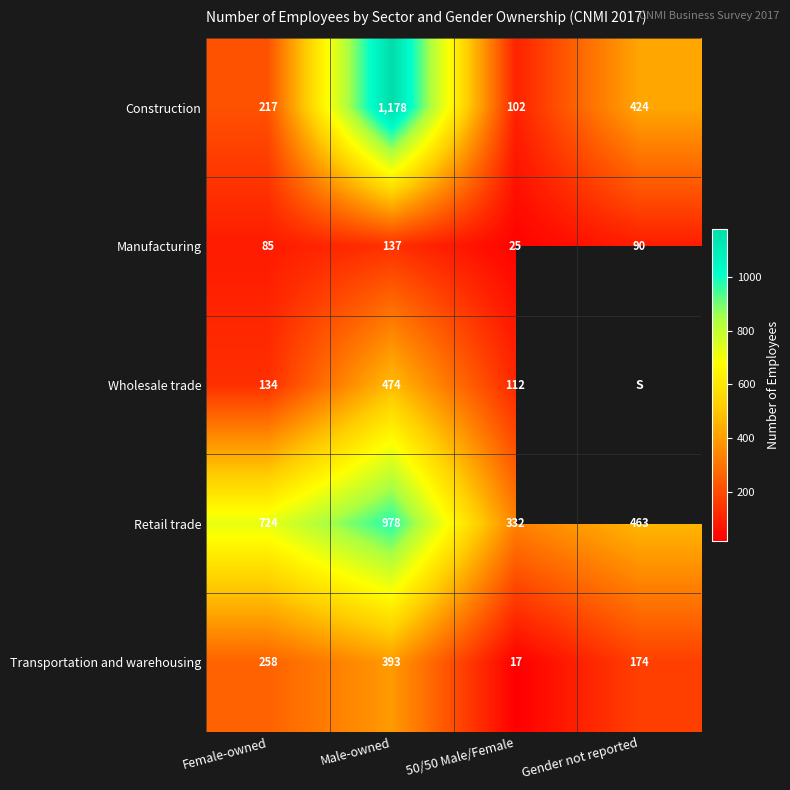

List the labels in order of Retail trade value, largest first.

Male-owned, Female-owned, Gender not reported, 50/50 Male/Female